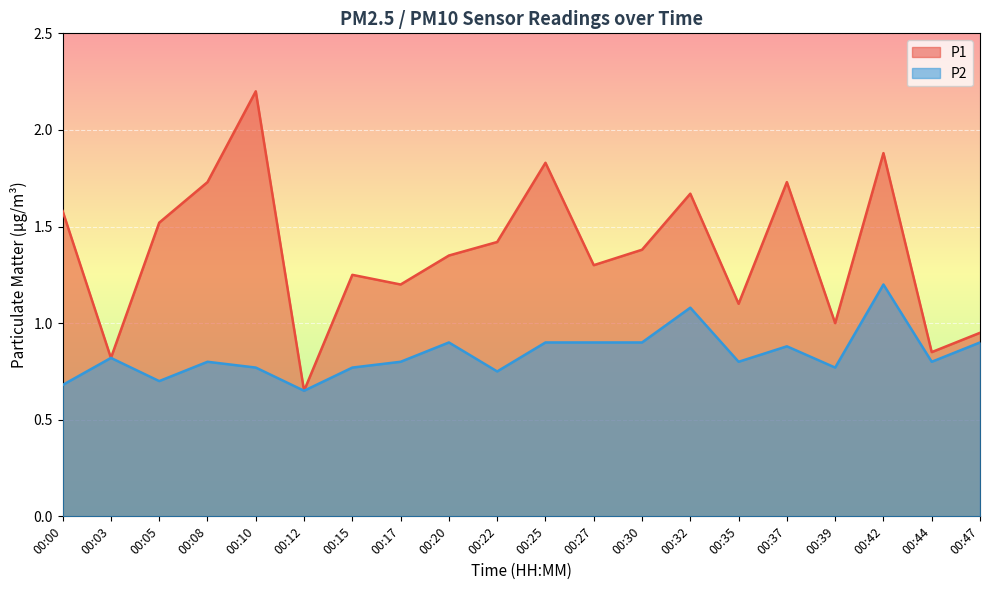

True or false: P2 has a value of 1.6 at 00:47.

False